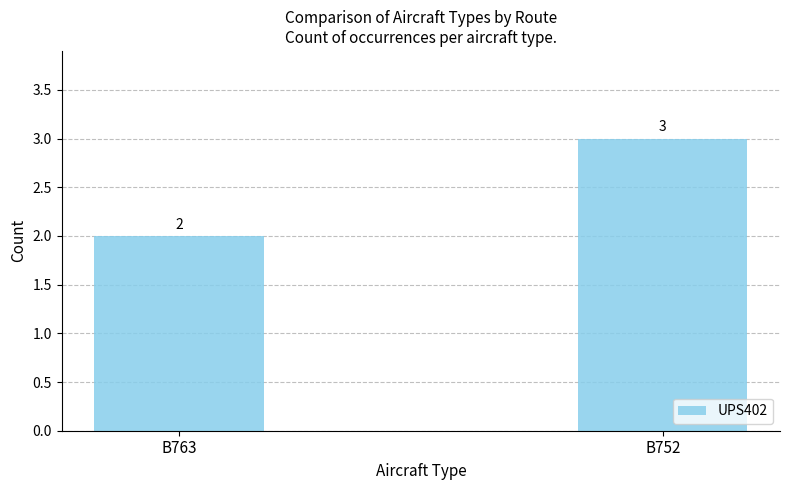

What is the approximate value at B763?

2